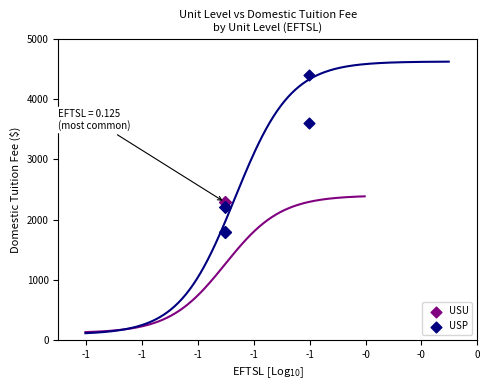

Which series contains the lowest Y value?

USP